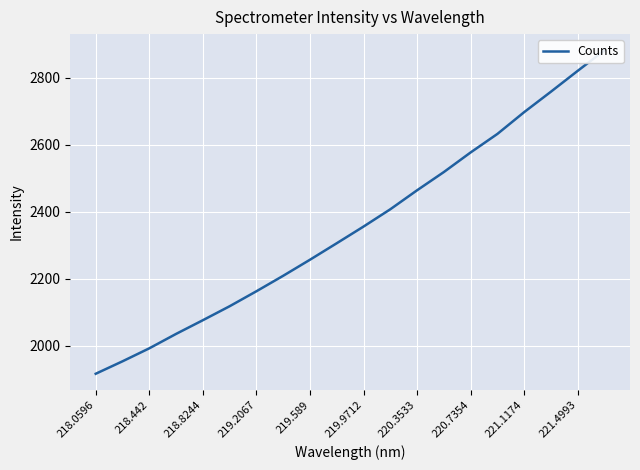

Which label corresponds to the smallest value in the chart?

218.0596